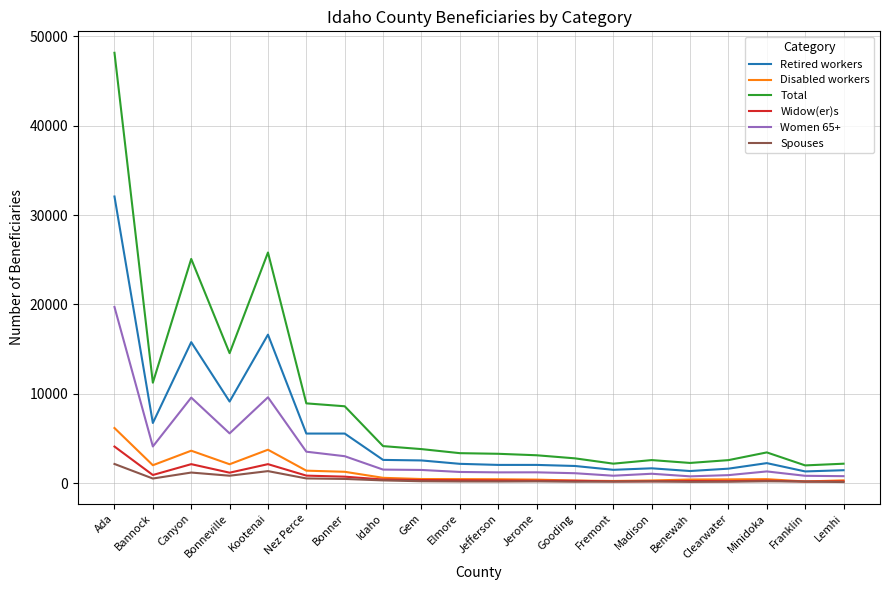

Which category has the highest value across all series?

Ada